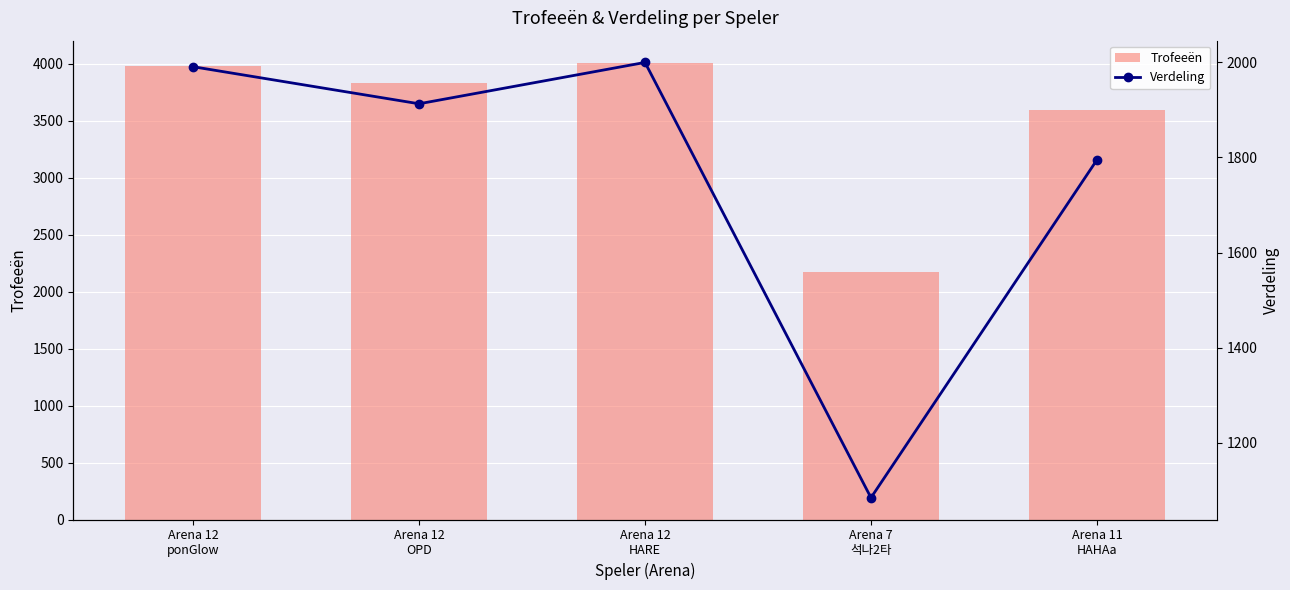

What is the lowest value of the Verdeling series?

1084